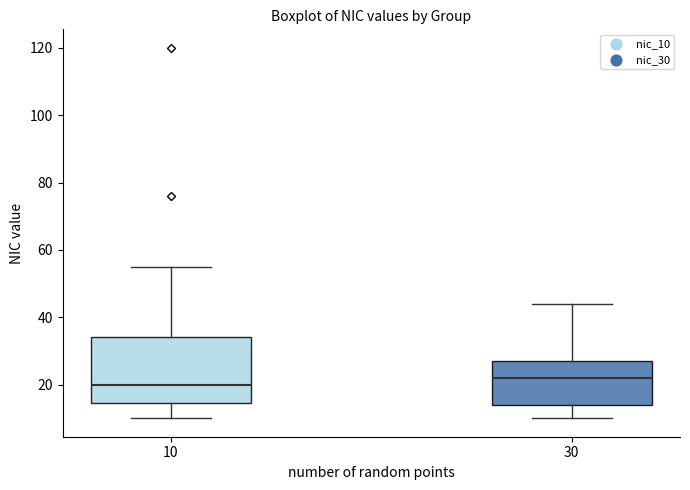

Comparing the boxes themselves (not the whiskers), which one is the tallest?

10